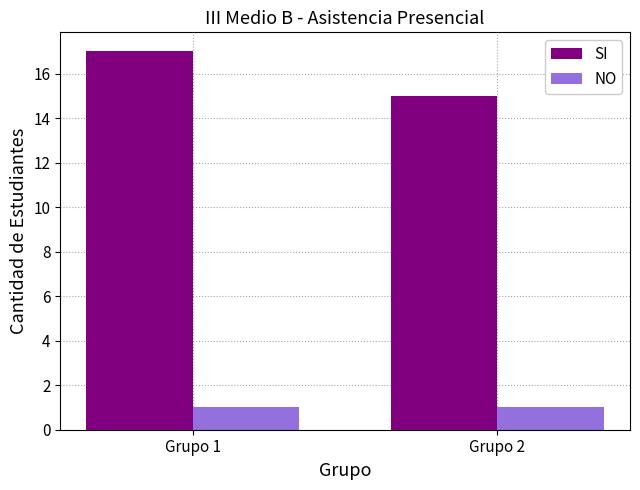

How many categories are shown in the chart?

2